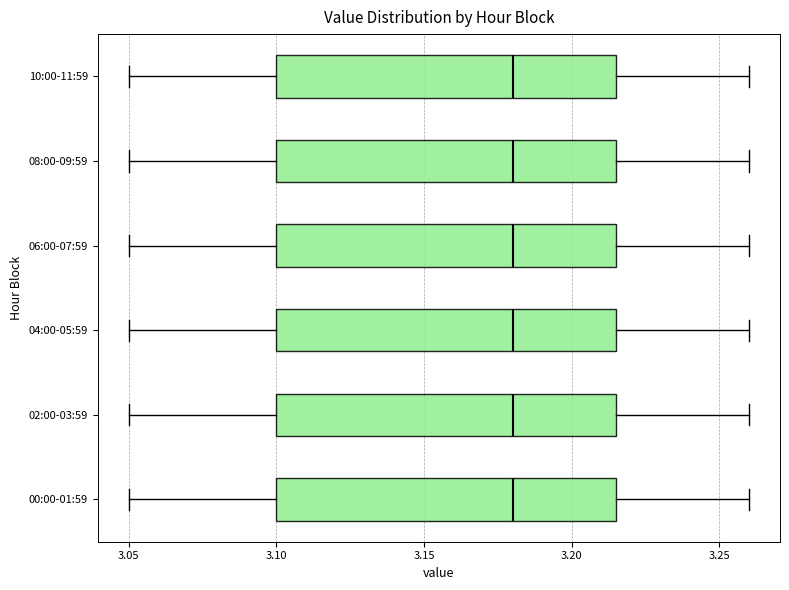

Reading bottom to top, read every box against the x-axis: the position of its median line, the range the box covers, and the ends of its whiskers. The values are not printed on the chart, so give them approximately, as read against the axis.

00:00-01:59: median 3.180, box 3.100 to 3.215, whiskers 3.050 to 3.260
02:00-03:59: median 3.180, box 3.100 to 3.215, whiskers 3.050 to 3.260
04:00-05:59: median 3.180, box 3.100 to 3.215, whiskers 3.050 to 3.260
06:00-07:59: median 3.180, box 3.100 to 3.215, whiskers 3.050 to 3.260
08:00-09:59: median 3.180, box 3.100 to 3.215, whiskers 3.050 to 3.260
10:00-11:59: median 3.180, box 3.100 to 3.215, whiskers 3.050 to 3.260